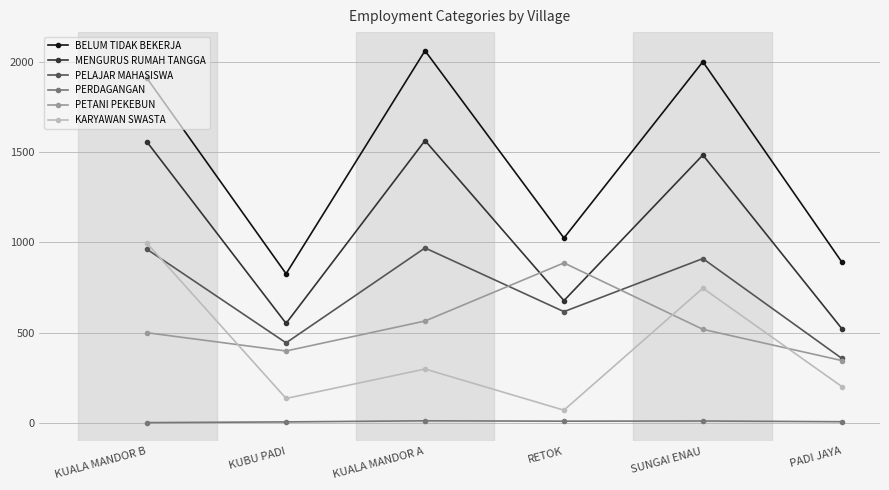

What is the difference between the maximum and minimum values in the PELAJAR MAHASISWA series?

612